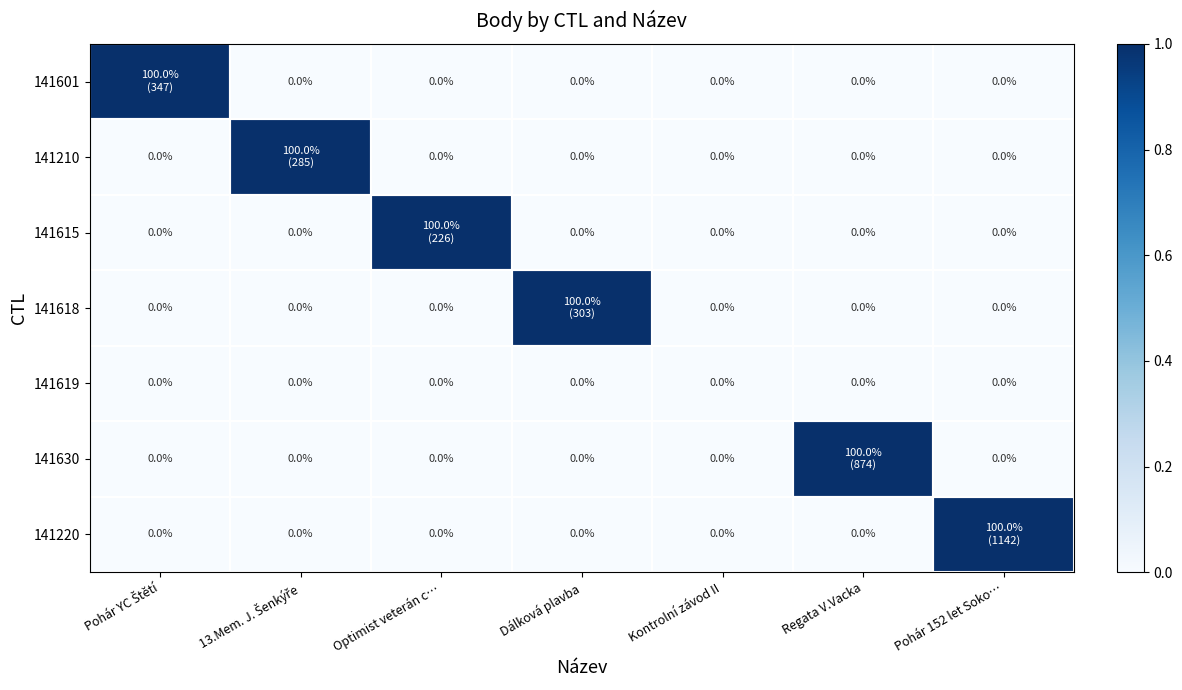

At which label is 141210 closest to 0?

Pohár YC Štětí